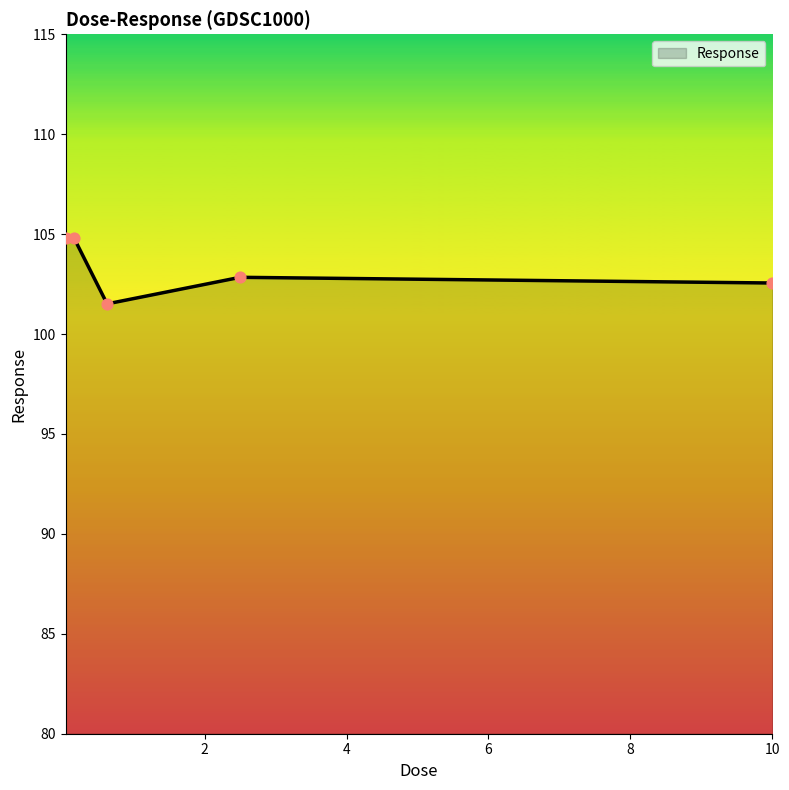

What is the maximum value shown in the chart?

104.8